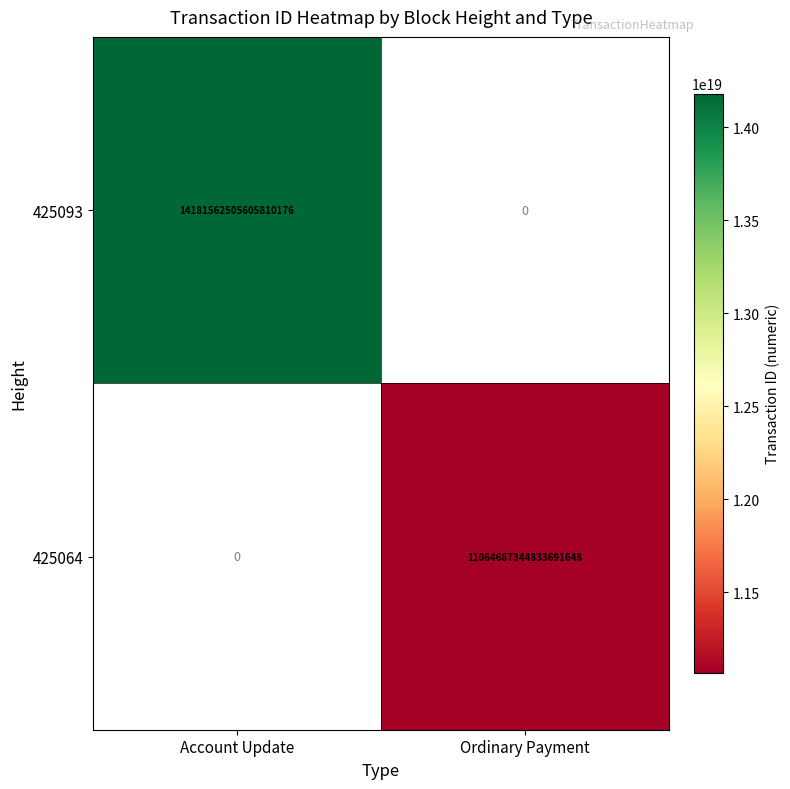

How many categories are shown in the chart?

2